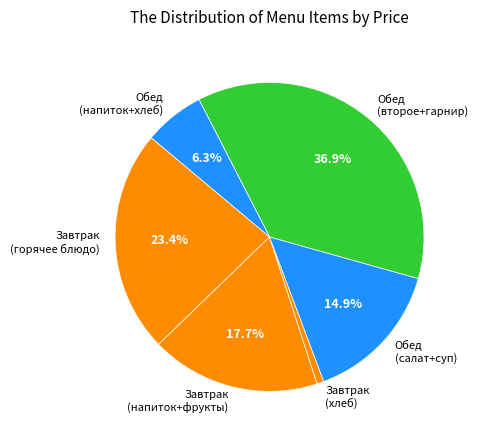

Is Завтрак (хлеб) the majority of the pie?

No